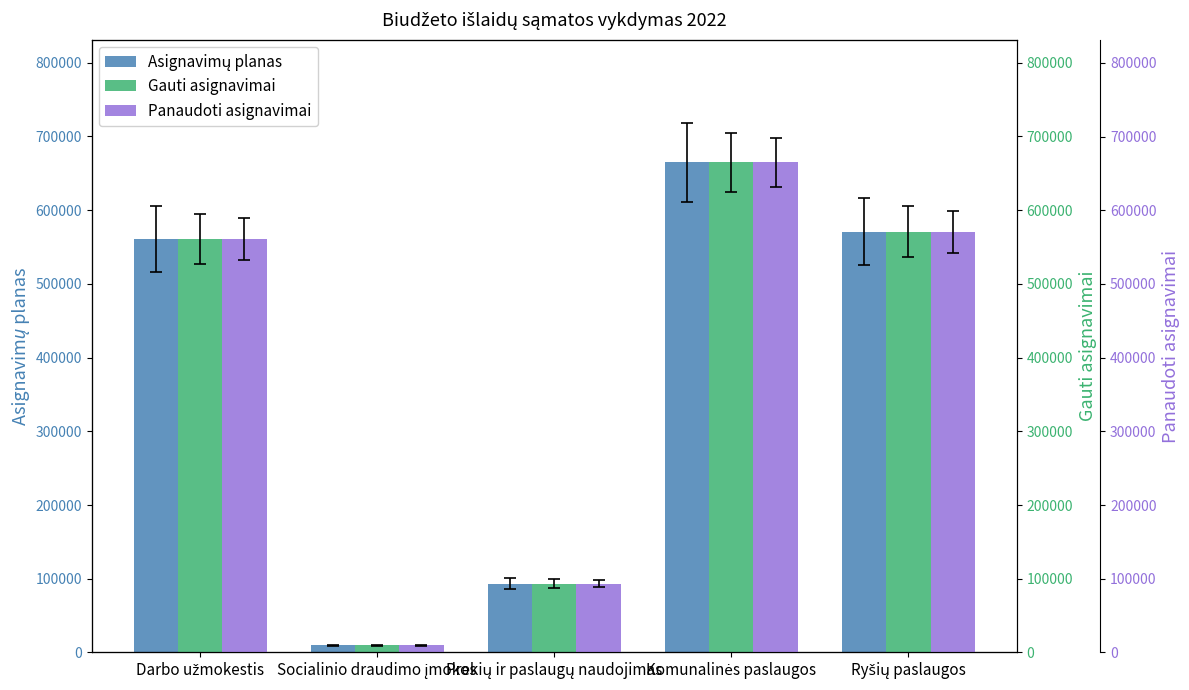

At which label does Gauti asignavimai first exceed 561200?

Komunalinės paslaugos